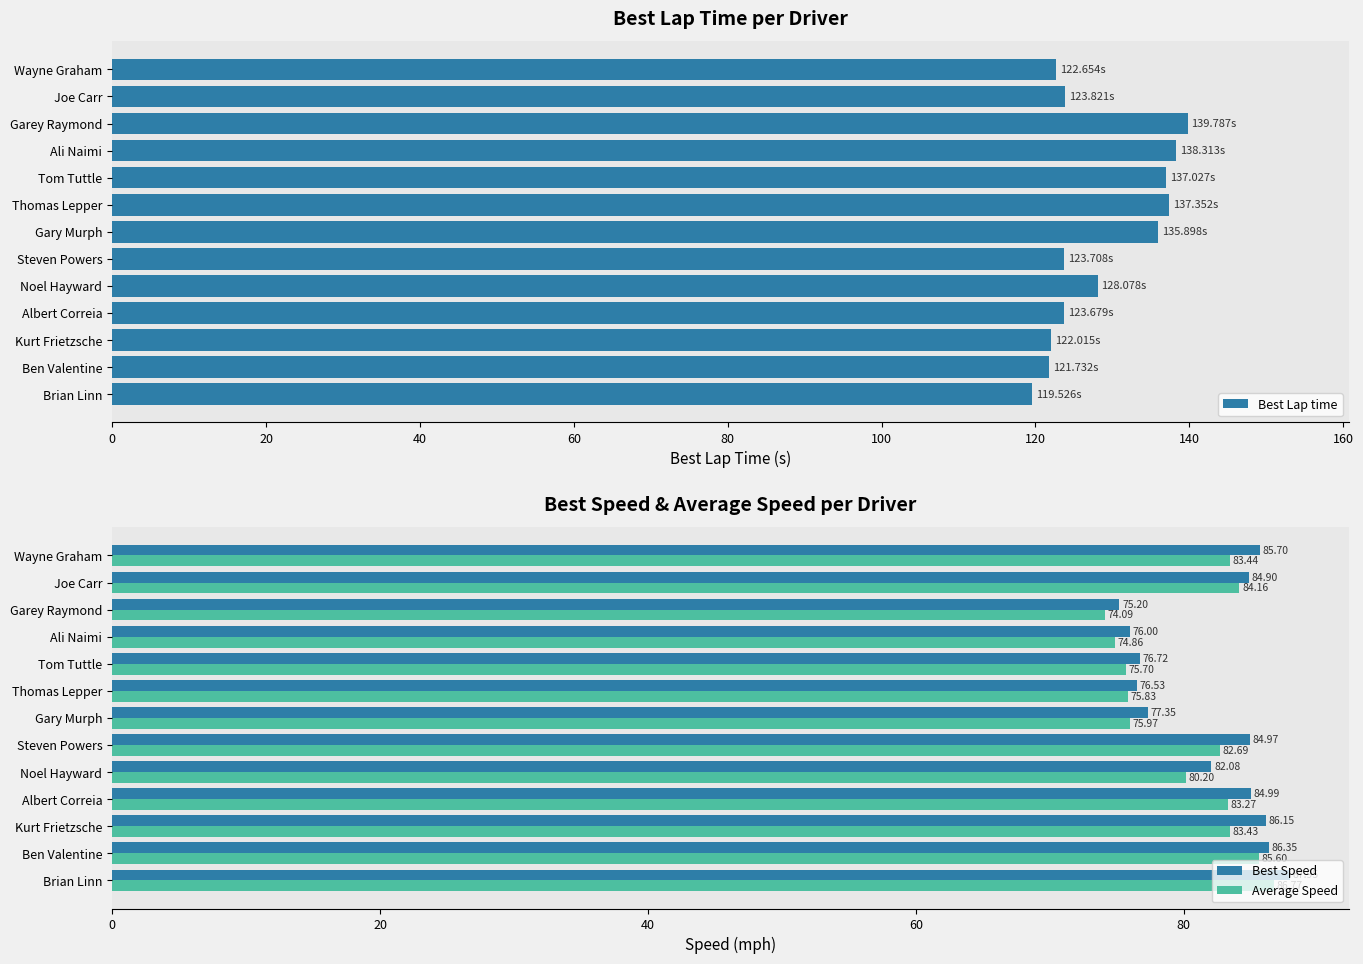

List the labels in order of Average Speed value, smallest first.

Garey Raymond, Ali Naimi, Tom Tuttle, Thomas Lepper, Gary Murph, Noel Hayward, Steven Powers, Albert Correia, Kurt Frietzsche, Wayne Graham, Joe Carr, Ben Valentine, Brian Linn